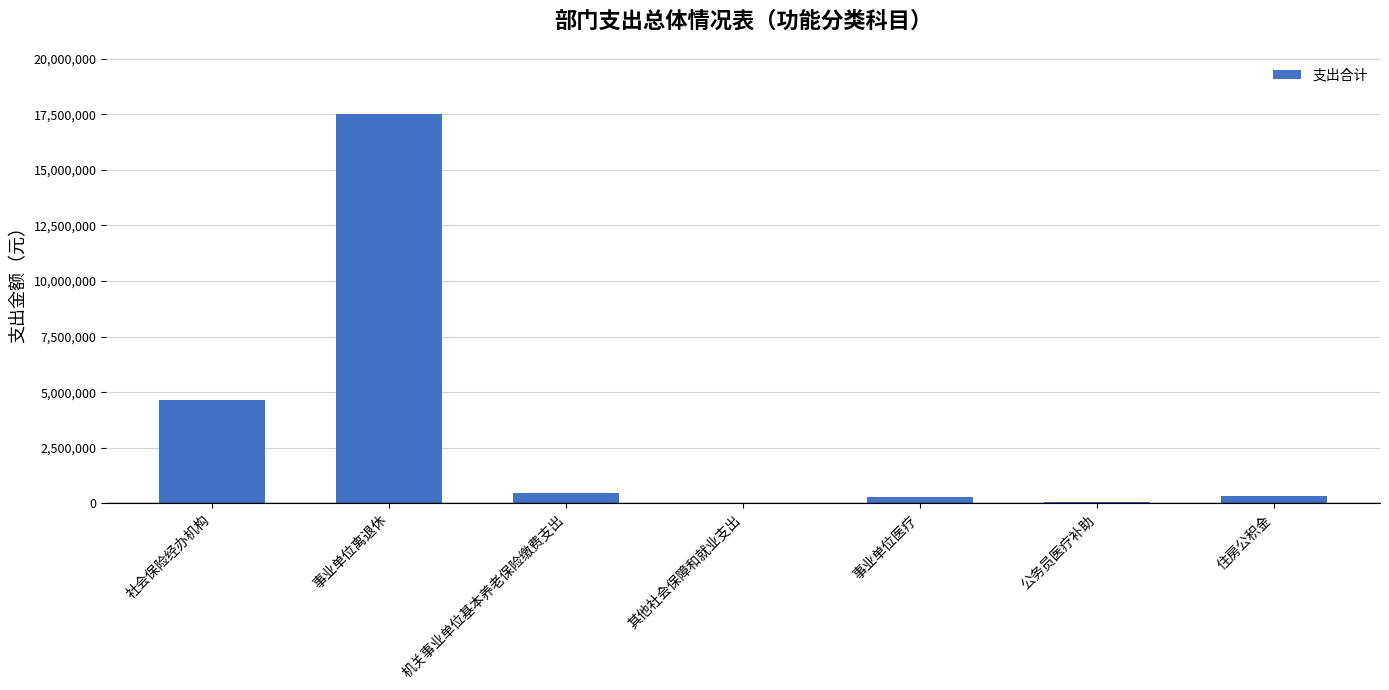

At which label is the value closest to 8753976?

社会保险经办机构